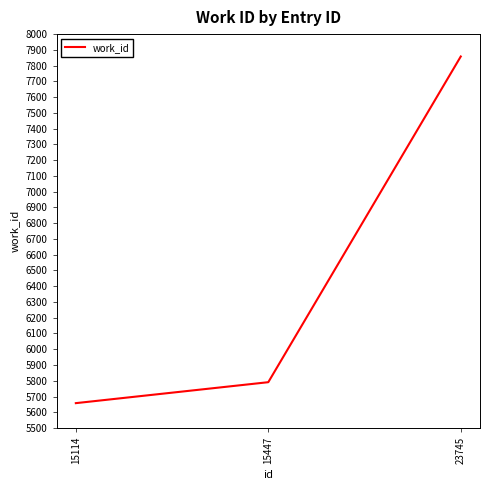

Reading right to left, what are all the values shown in this chart?

7858	5791	5658